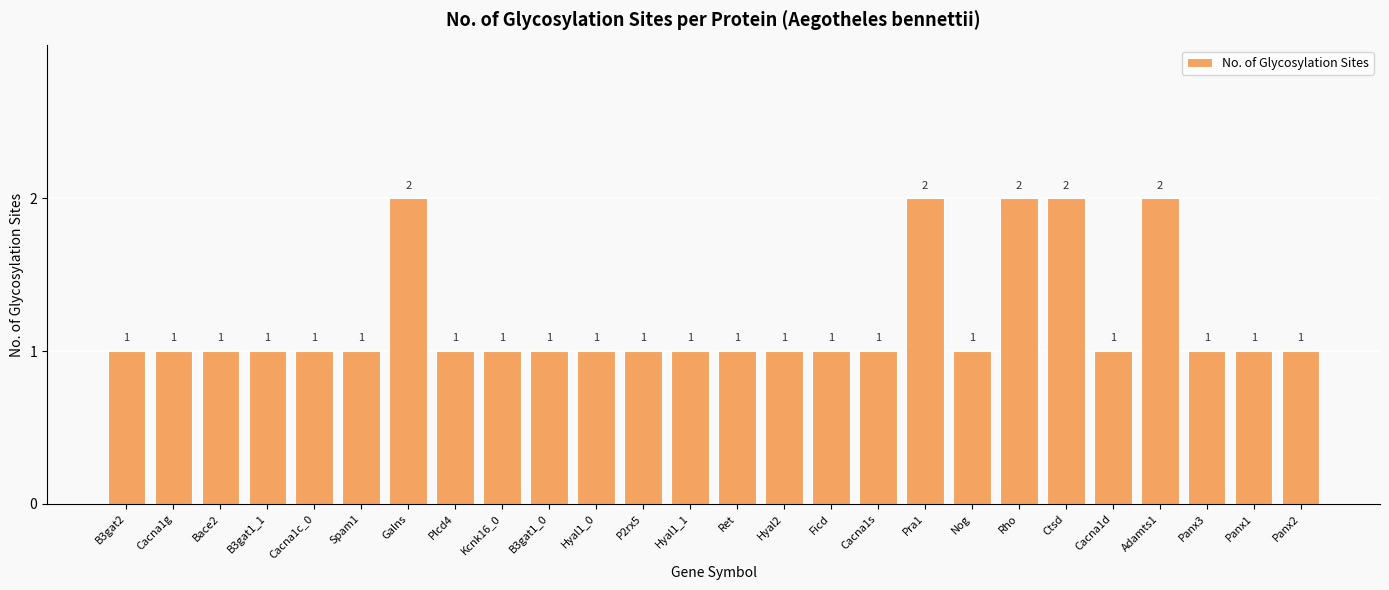

Reading left to right, list all the values displayed in this chart.

B3gat2=1	Cacna1g=1	Bace2=1	B3gat1_1=1	Cacna1c_0=1	Spam1=1	Galns=2	Plcd4=1	Kcnk16_0=1	B3gat1_0=1	Hyal1_0=1	P2rx5=1	Hyal1_1=1	Ret=1	Hyal2=1	Ficd=1	Cacna1s=1	Pra1=2	Nog=1	Rho=2	Ctsd=2	Cacna1d=1	Adamts1=2	Panx3=1	Panx1=1	Panx2=1